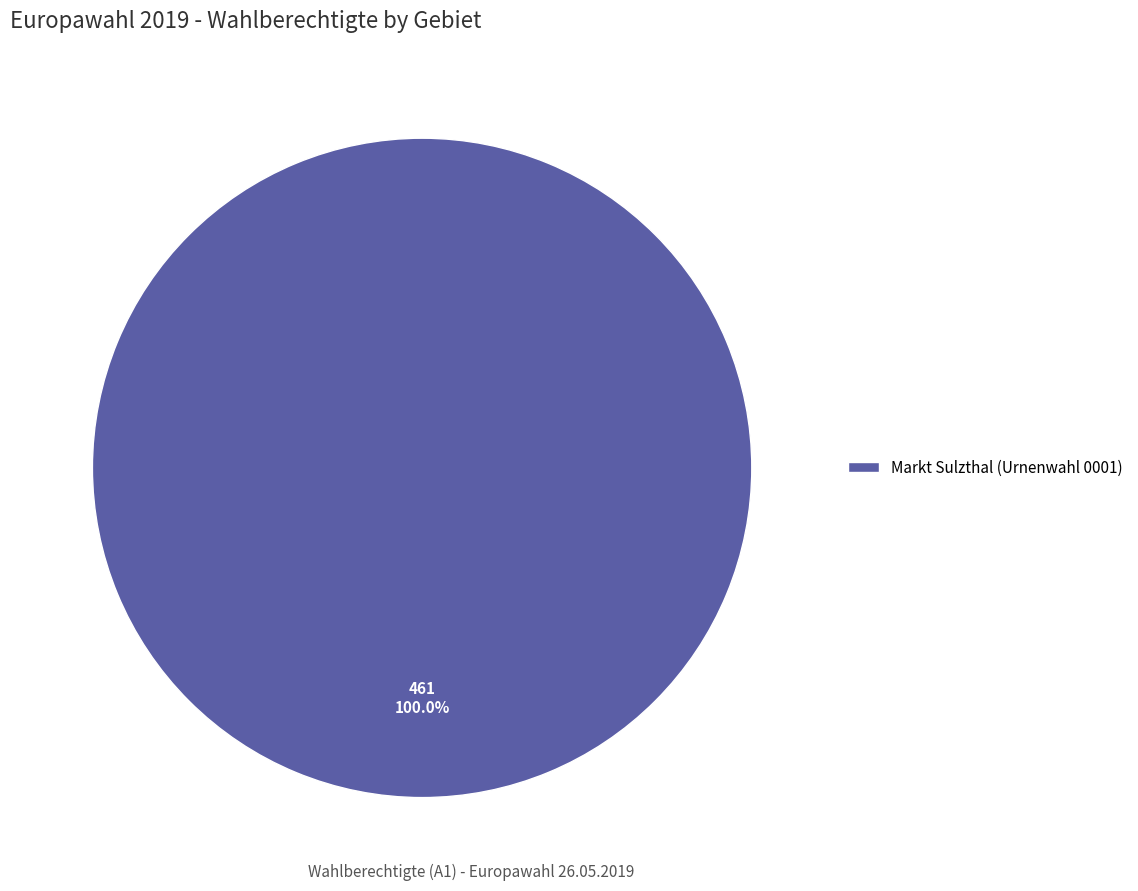

Rank the categories by value from lowest to highest.

Markt Sulzthal (Urnenwahl 0001)